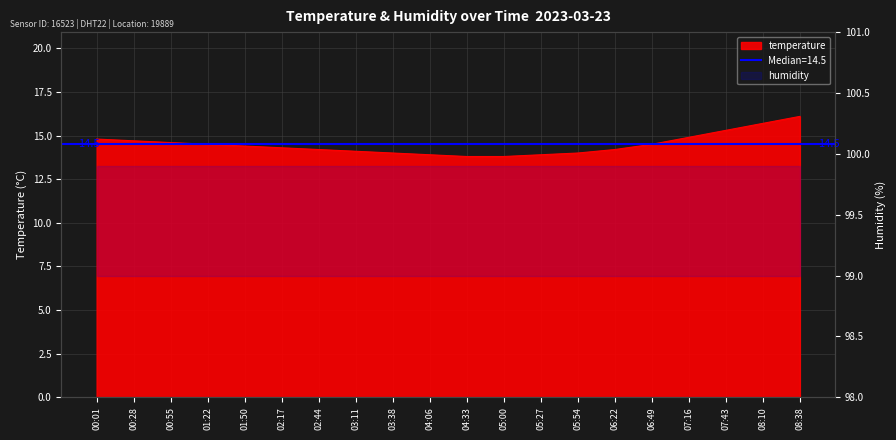

The chart shows a value of 13.9 at 05:27. True or false?

True